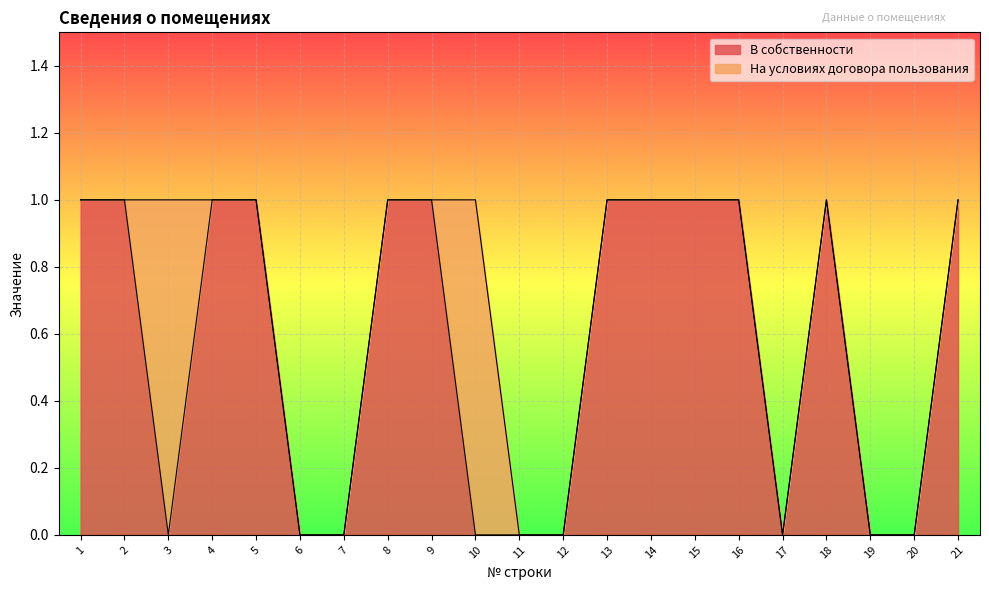

What is the value of the 16th point from the left?

1